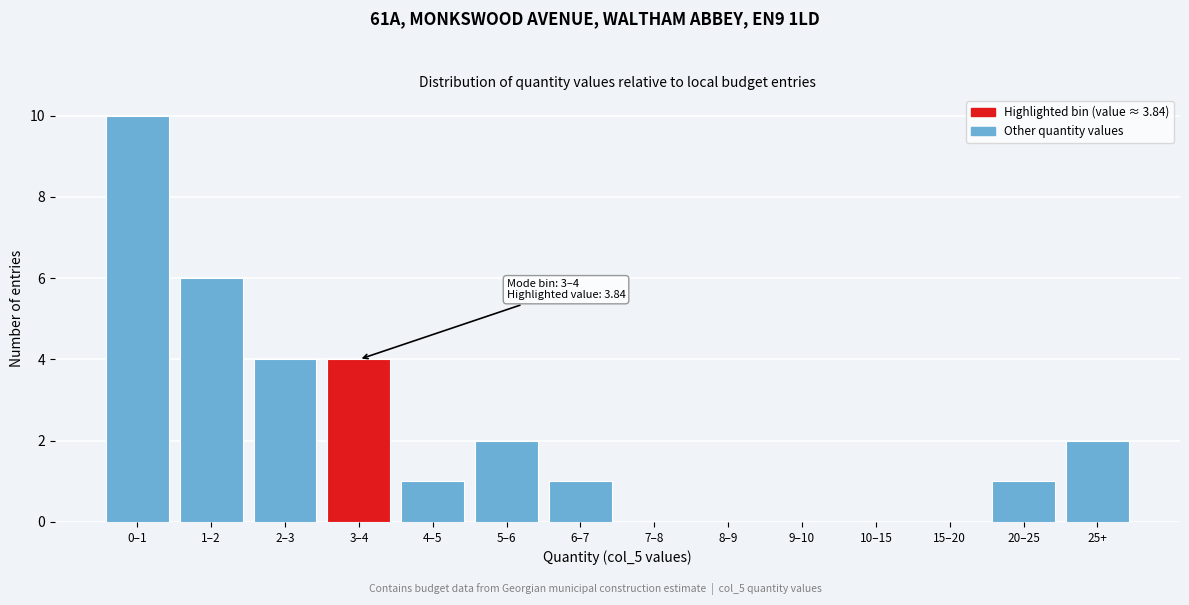

Reading left to right, transcribe all the data shown in this chart.

0–1=10	1–2=6	2–3=4	3–4=4	4–5=1	5–6=2	6–7=1	7–8=0	8–9=0	9–10=0	10–15=0	15–20=0	20–25=1	25+=2